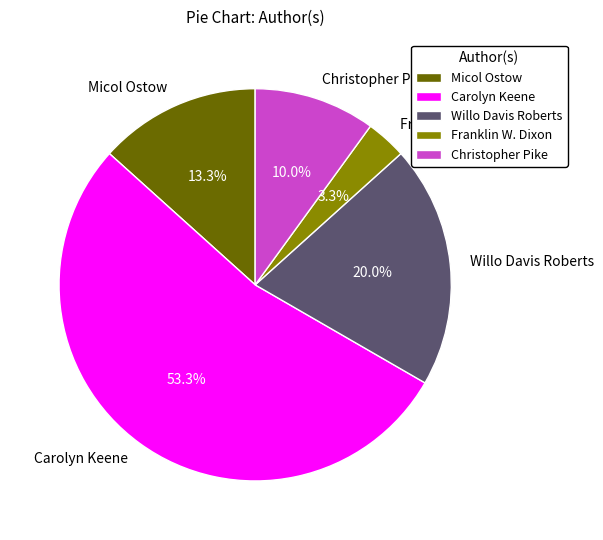

What percentage is the Willo Davis Roberts slice, to the nearest percent?

20%